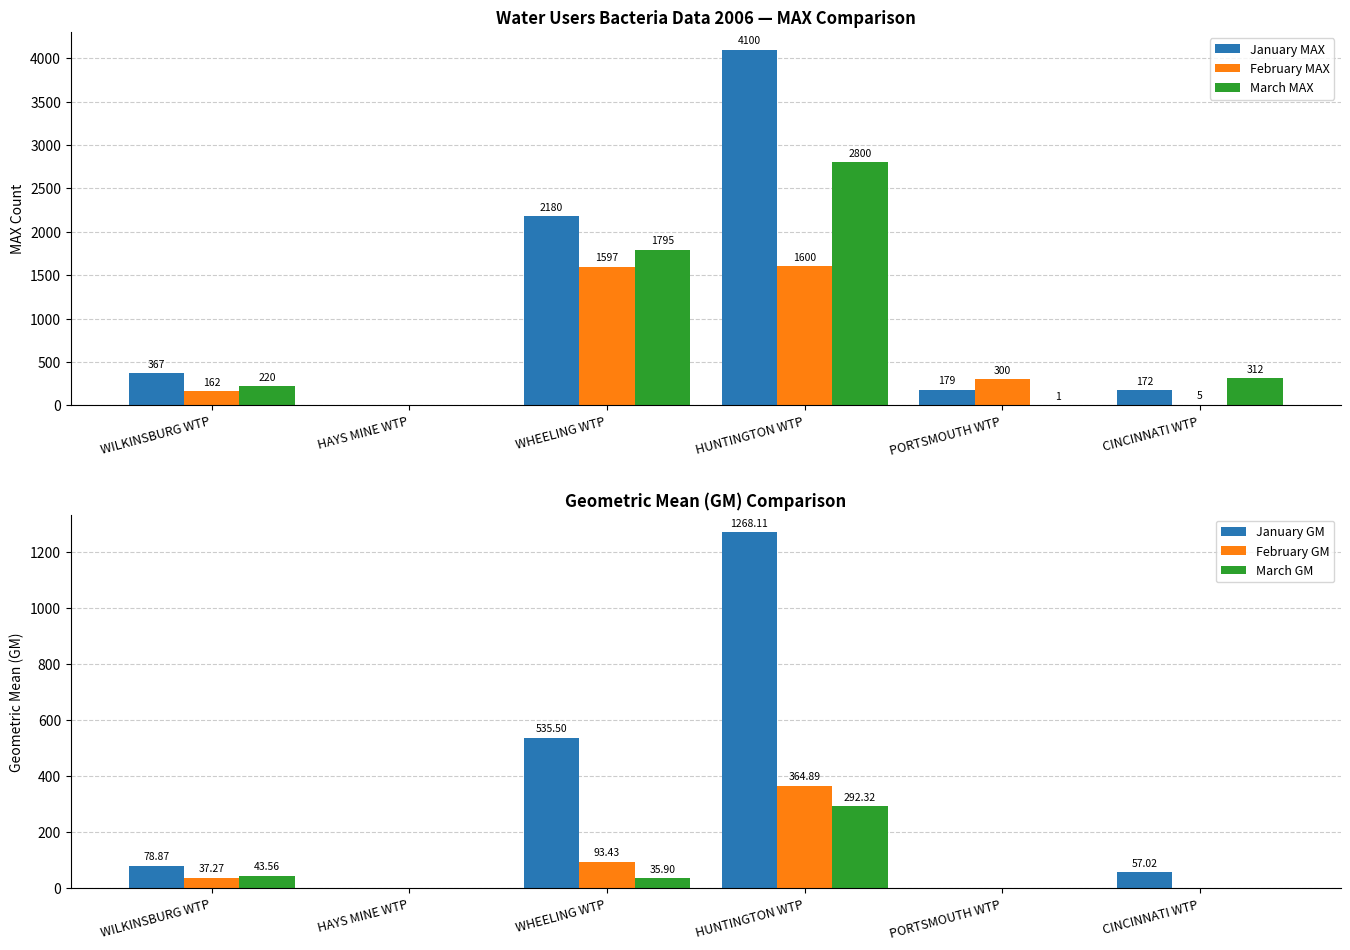

Reading left to right, transcribe all the data shown in this chart.

January MAX: 367.0	0.0	2180.0	4100.0	179.0	172.0
February MAX: 162.0	0.0	1597.0	1600.0	300.0	5.0
March MAX: 220.0	0.0	1795.0	2800.0	1.0	312.0
January GM: 78.9	0.0	535.5	1268.1	0.0	57.0
February GM: 37.3	0.0	93.4	364.9	0.0	0.0
March GM: 43.6	0.0	35.9	292.3	0.0	0.0